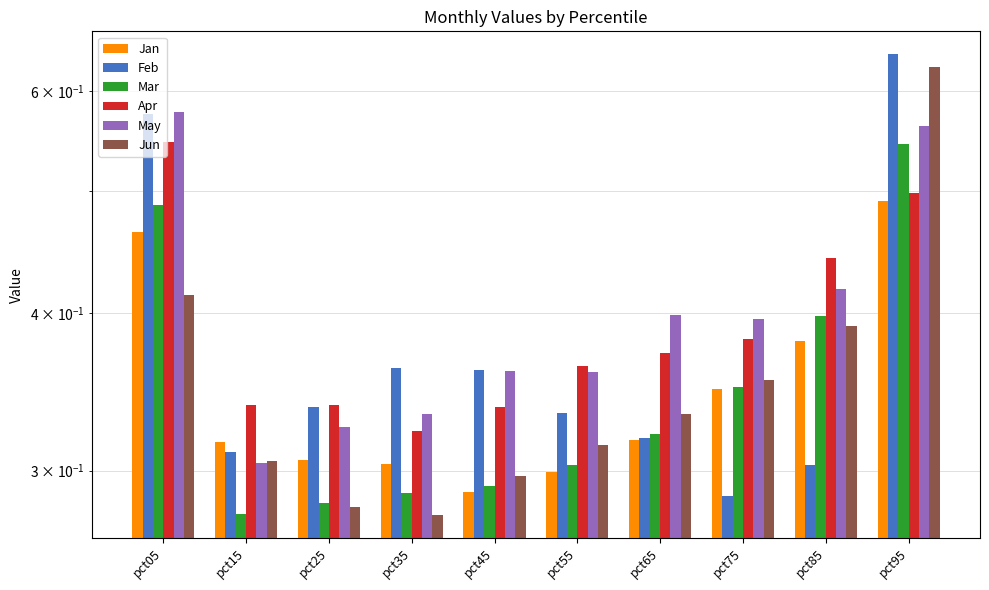

What is the spread (max minus min) of values at pct45?

0.1